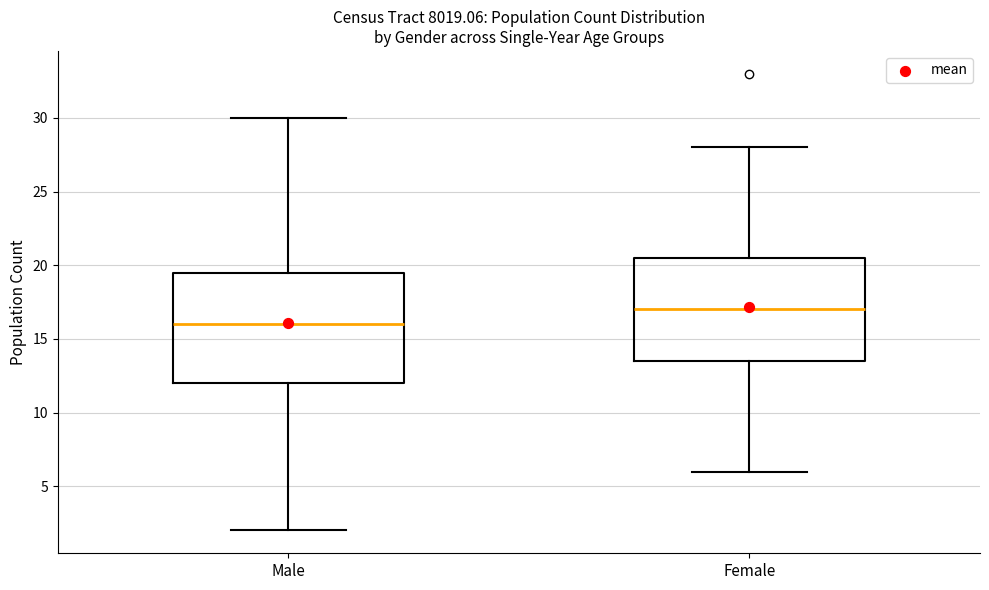

Where is the upper edge of the box for Female on the y-axis? The values are not printed on the chart, so give them approximately, as read against the axis.

20.5